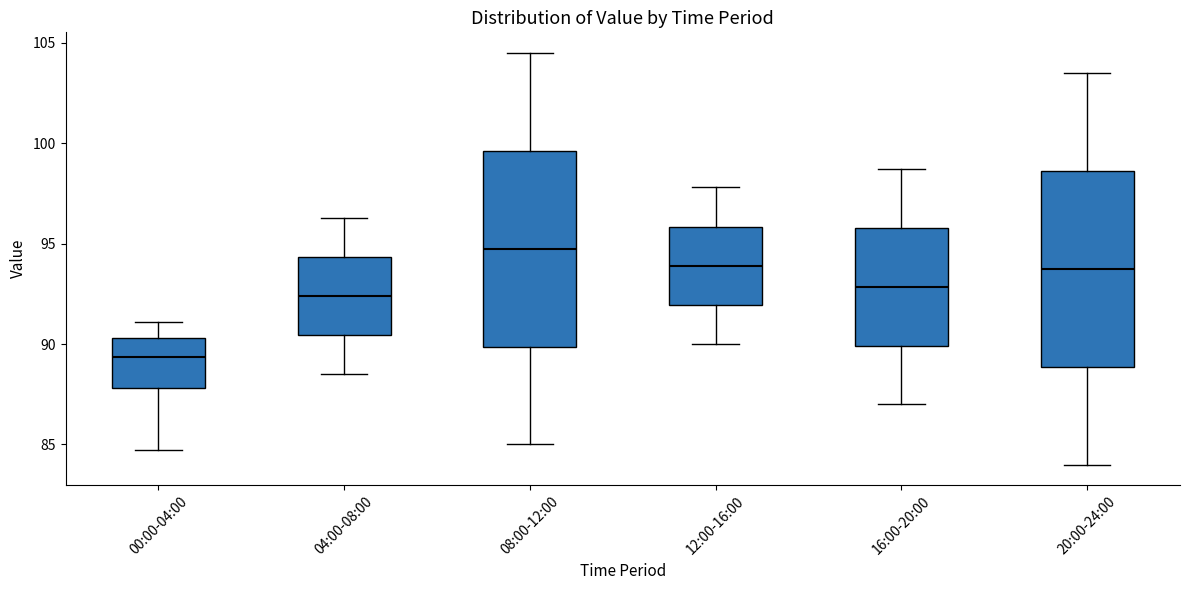

Where does the lower whisker of the box for 00:00-04:00 end on the y-axis? The values are not printed on the chart, so give them approximately, as read against the axis.

84.5